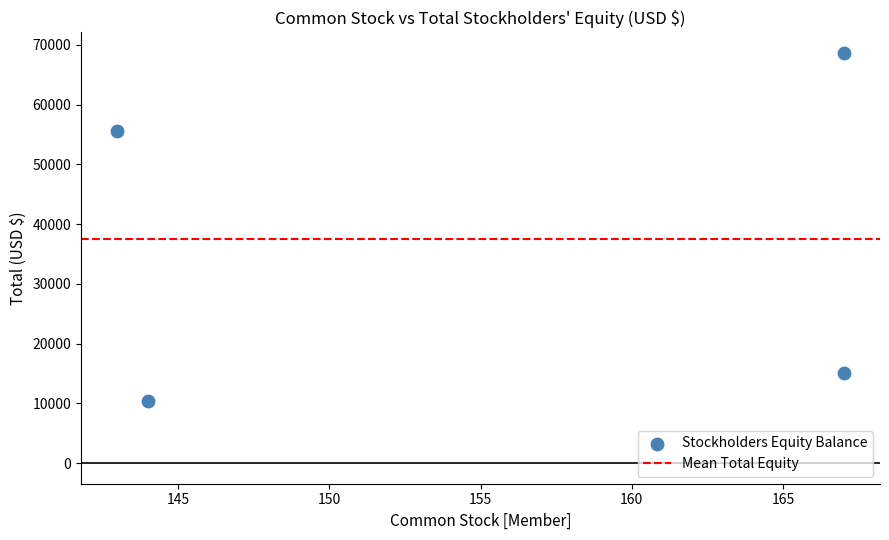

What Y value in the scatter plot is closest to 39565?

55632